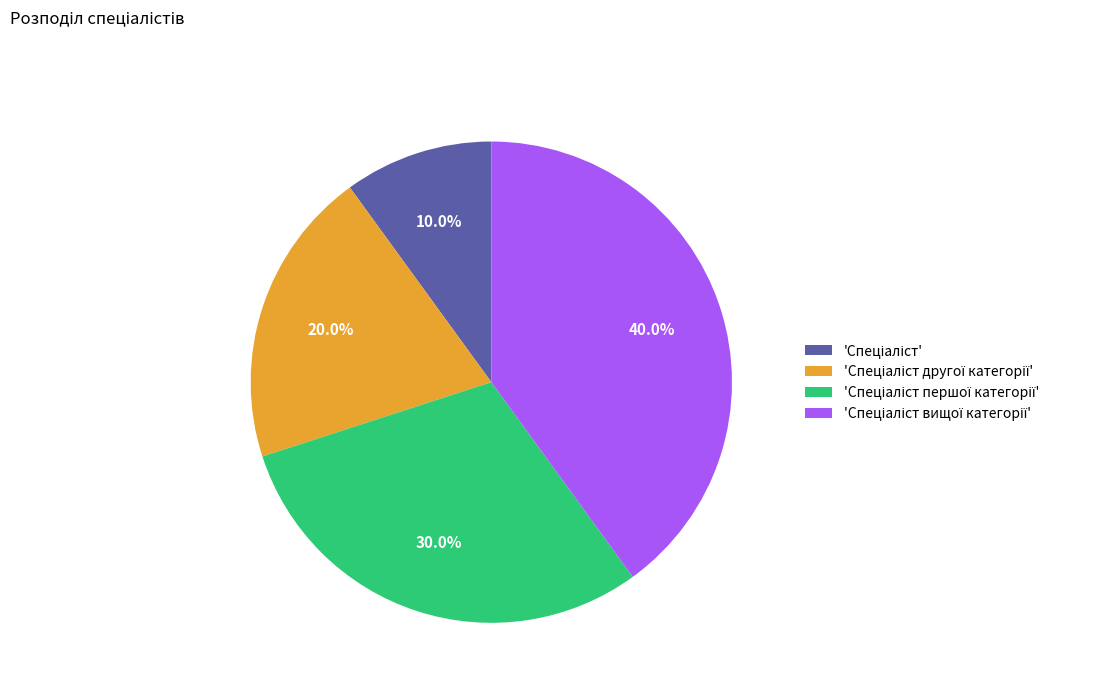

Does any single category account for the majority?

No